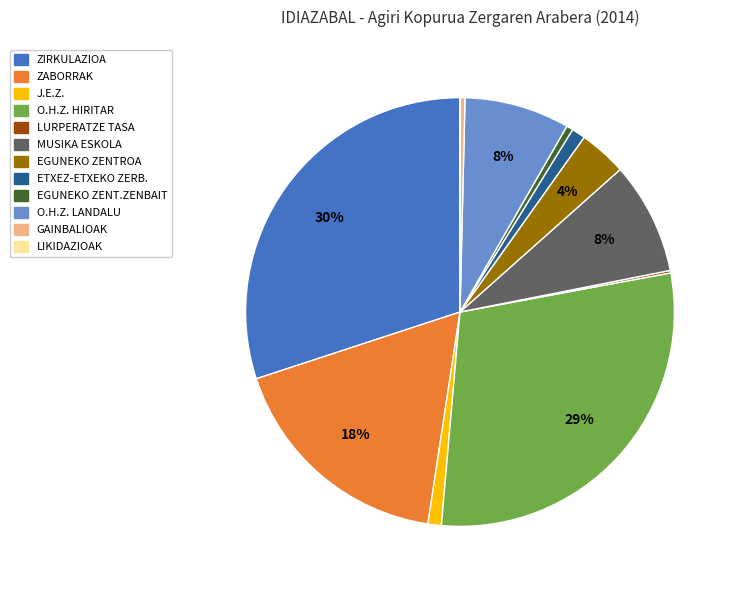

To the nearest percent, what is the average slice percentage?

8%